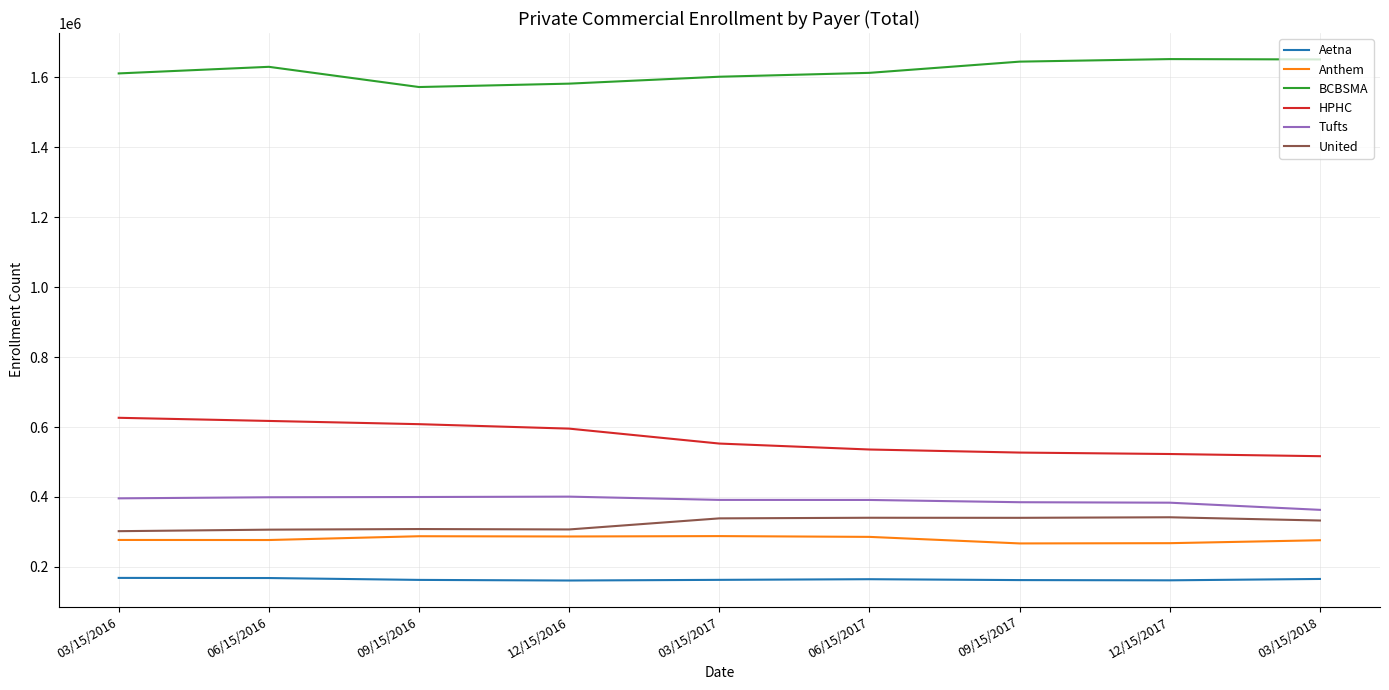

Where is the first local maximum for BCBSMA?

06/15/2016